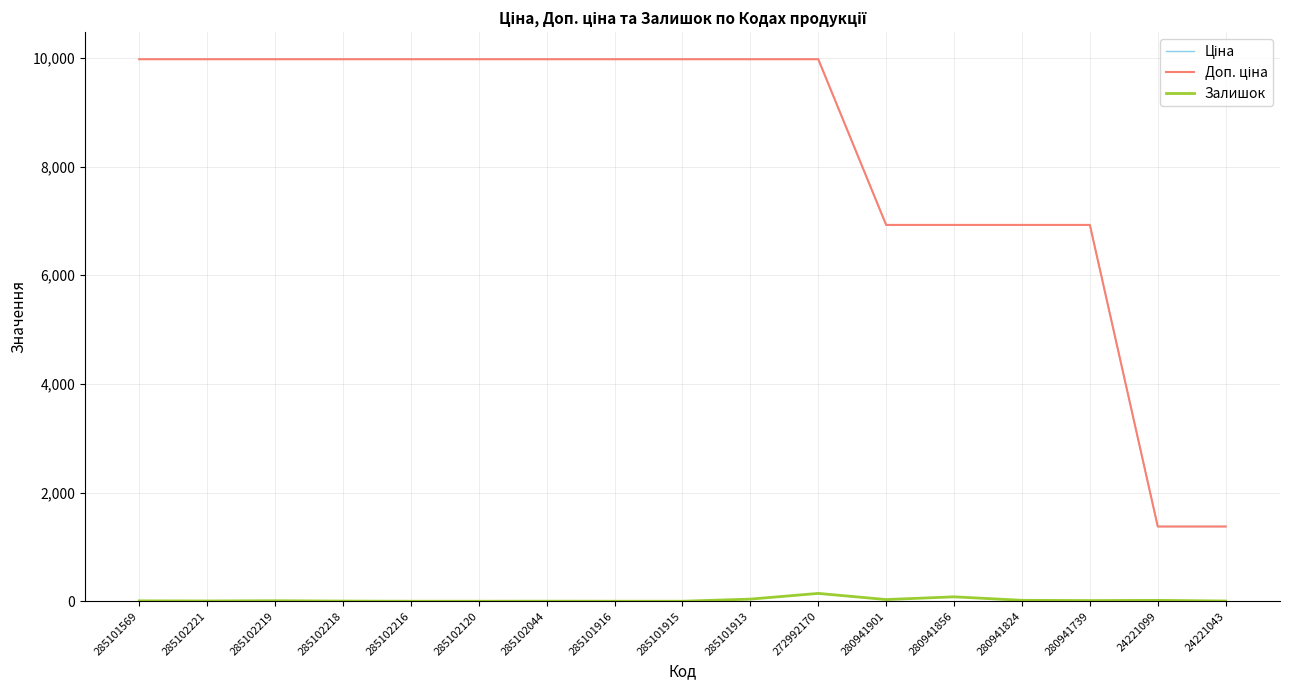

What is the approximate value of Залишок at 285101913?

39.0